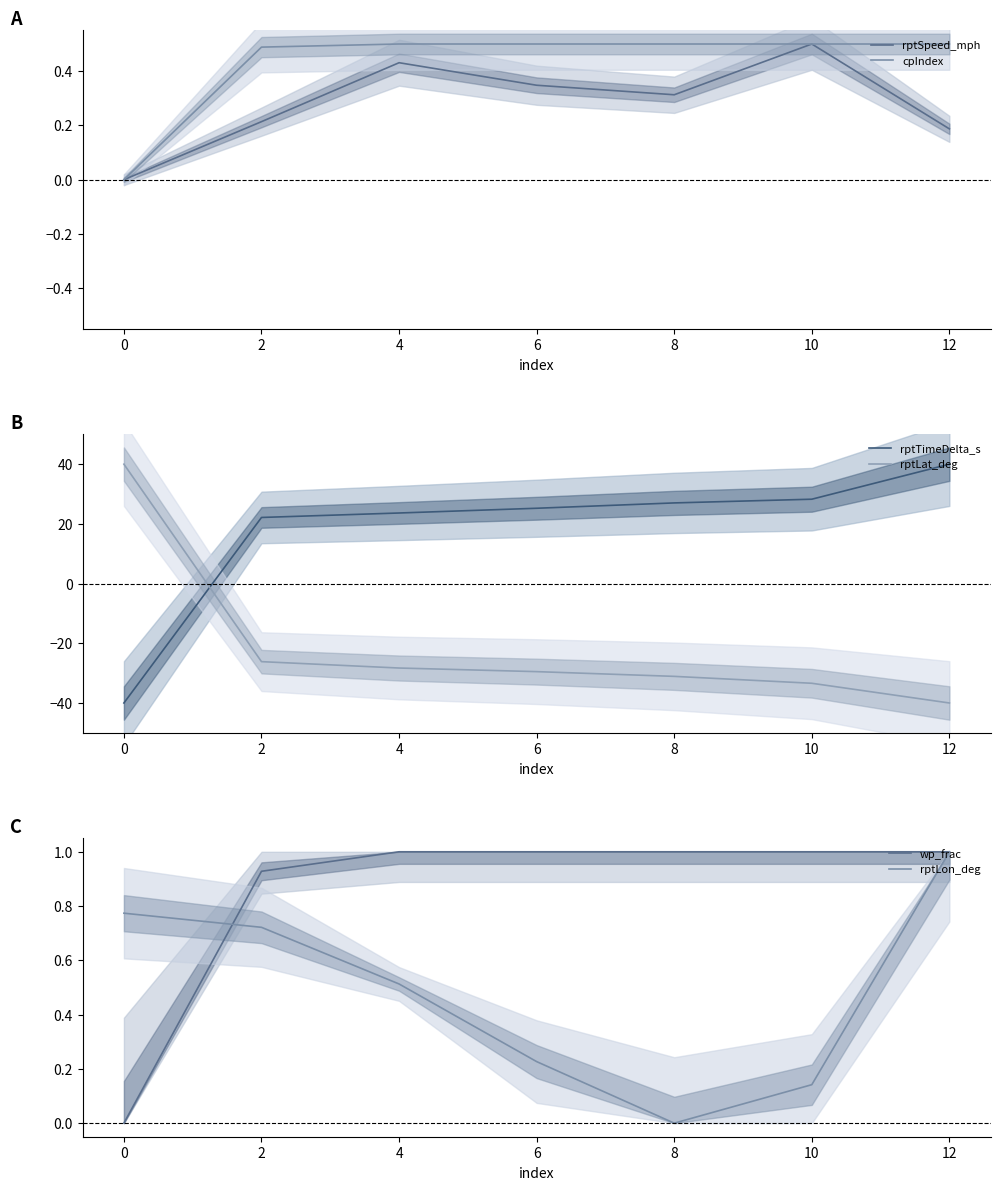

True or false: rptTimeDelta_s has more than 2 points higher than both neighbors.

False